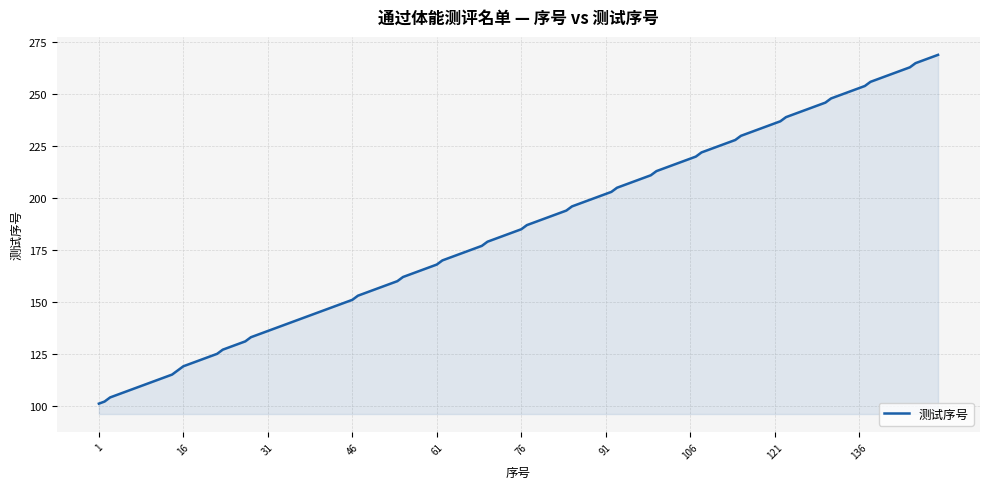

What is the difference between the maximum and minimum values?

168